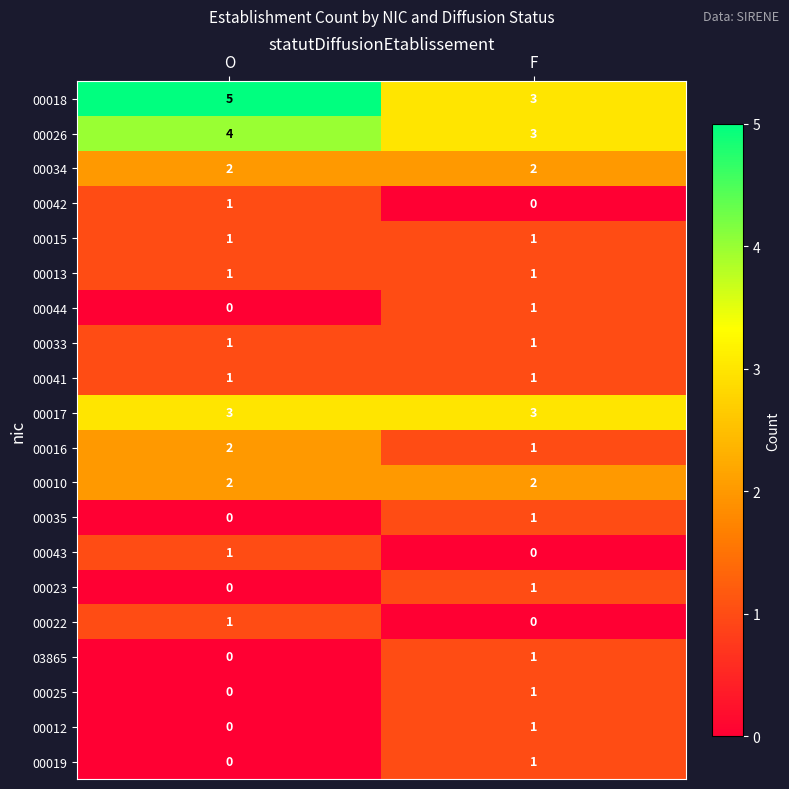

What is the maximum value shown in the chart?

5